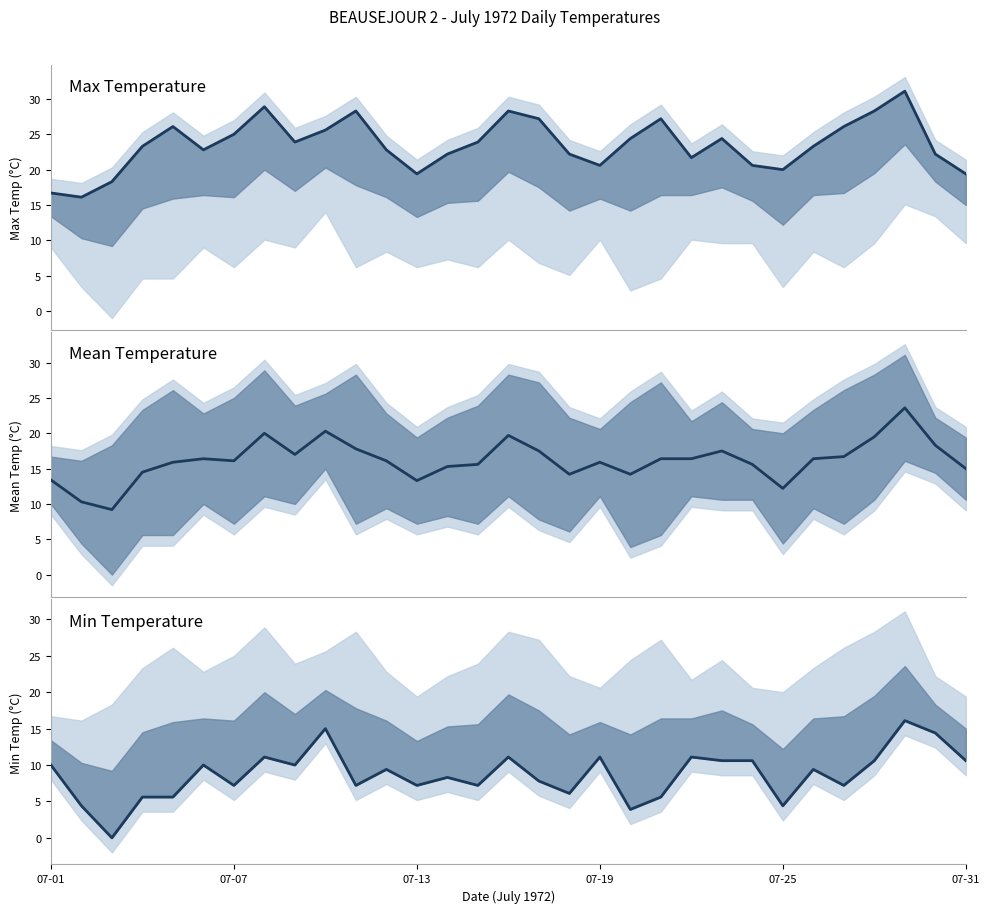

Is it true that Min Temp (C) equals 16.0 at 22?

False